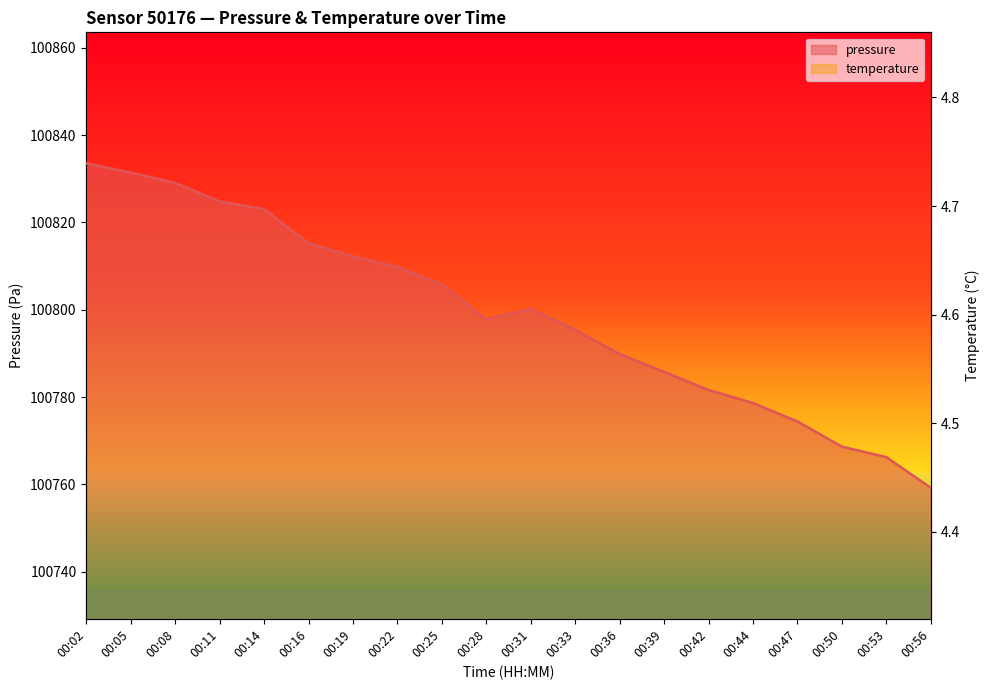

Read the temperature value at 00:02.

4.6